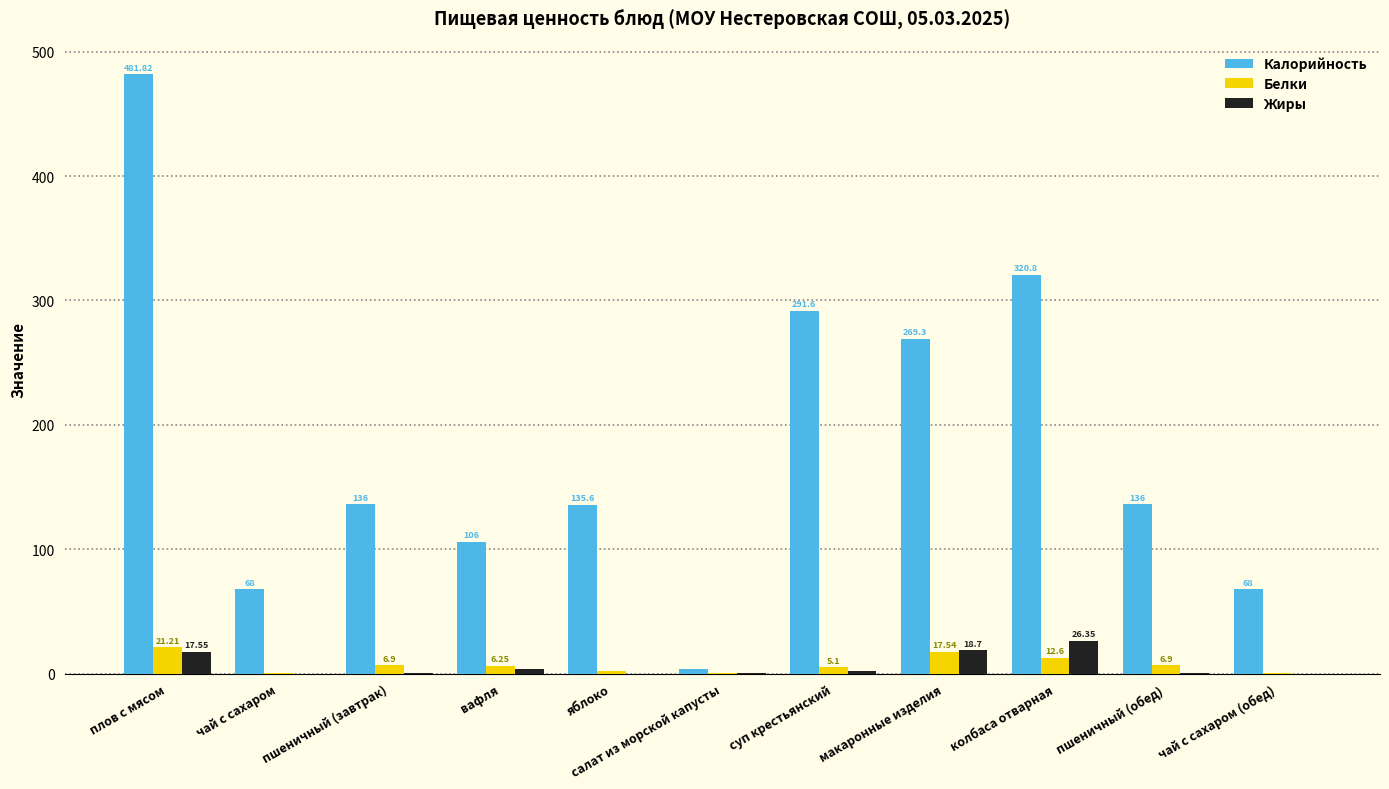

How many distinct data groups are displayed?

3